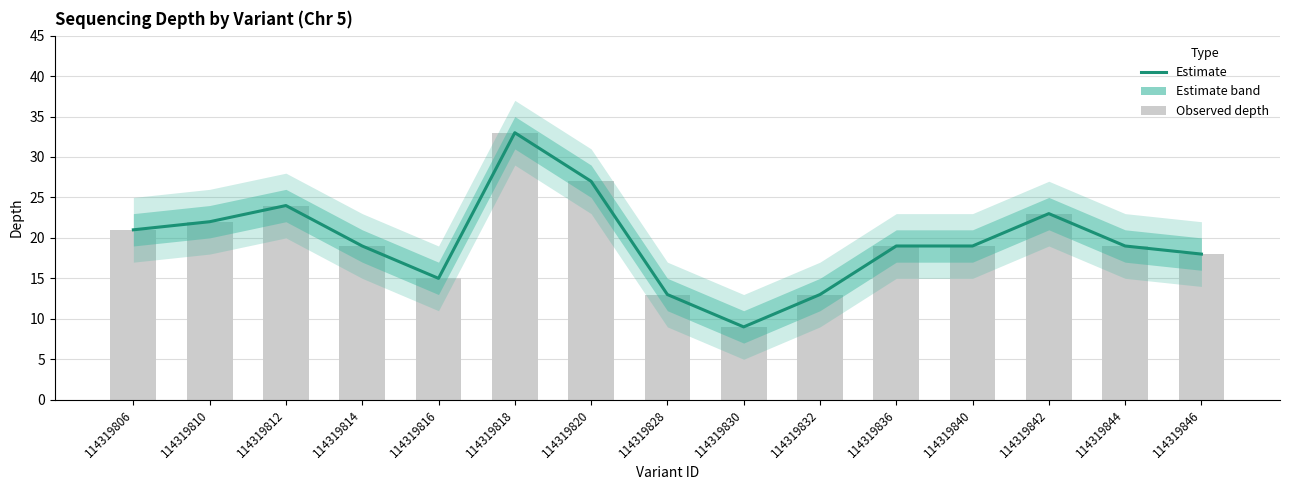

What is the change in value from 114319806 to 114319828?

-8